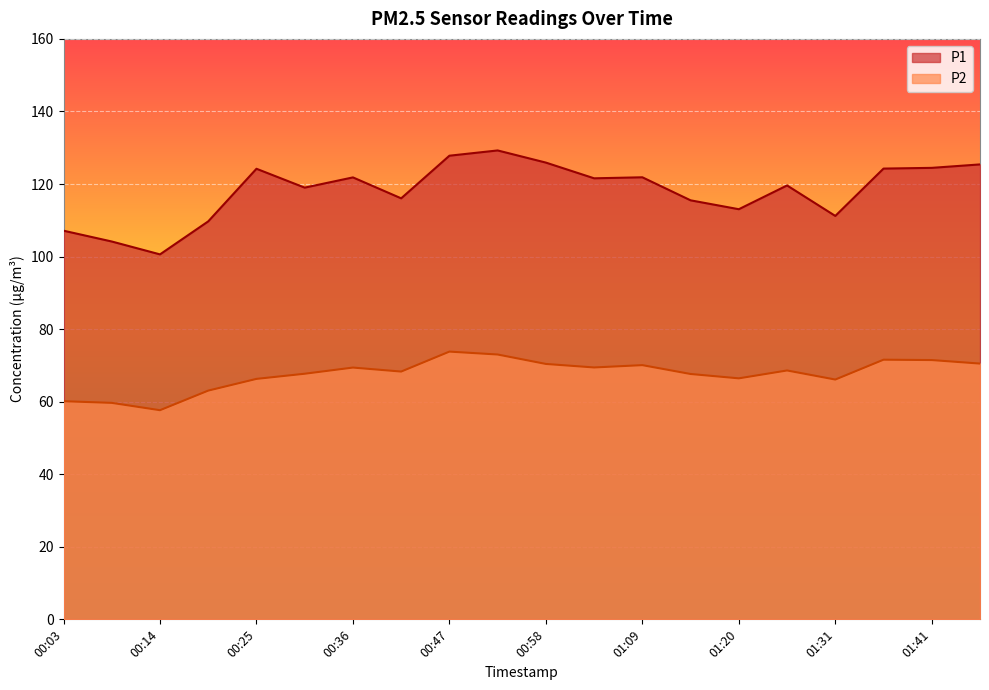

Reading left to right, extract all data points from this chart.

P1: 00:03=107.1	00:09=104.2	00:14=100.6	00:19=109.7	00:25=124.2	00:30=119.0	00:36=121.8	00:41=116.0	00:47=127.8	00:52=129.2	00:58=125.9	01:03=121.6	01:09=121.8	01:14=115.5	01:20=113.0	01:25=119.6	01:31=111.2	01:36=124.2	01:41=124.5	01:47=125.4
P2: 00:03=60.1	00:09=59.7	00:14=57.6	00:19=63.0	00:25=66.3	00:30=67.7	00:36=69.4	00:41=68.3	00:47=73.8	00:52=73.0	00:58=70.4	01:03=69.4	01:09=70.1	01:14=67.6	01:20=66.4	01:25=68.6	01:31=66.1	01:36=71.6	01:41=71.5	01:47=70.5